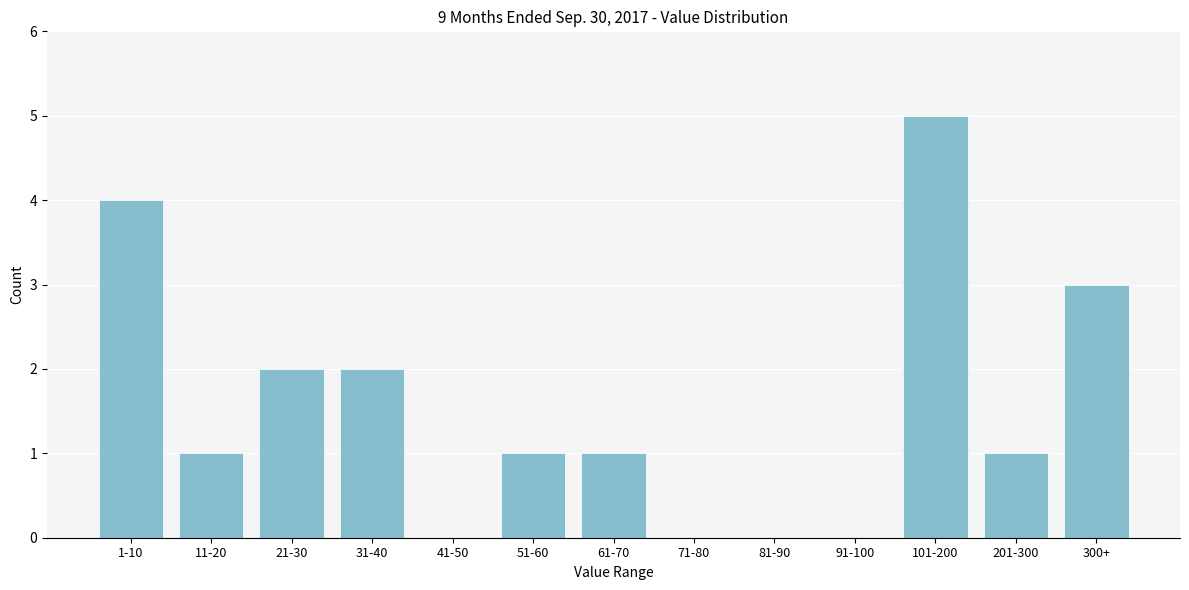

Reading right to left, what are all the values shown in this chart?

300+=3	201-300=1	101-200=5	91-100=0	81-90=0	71-80=0	61-70=1	51-60=1	41-50=0	31-40=2	21-30=2	11-20=1	1-10=4